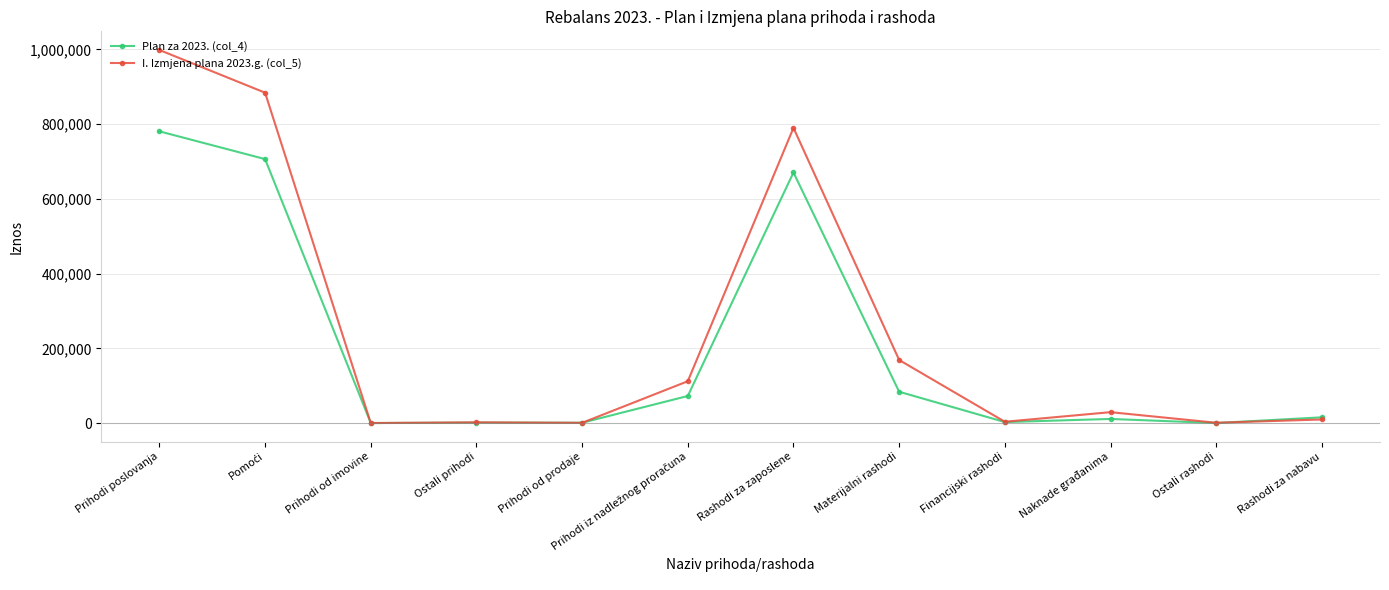

What is the label of the 4th point from the right?

Financijski rashodi